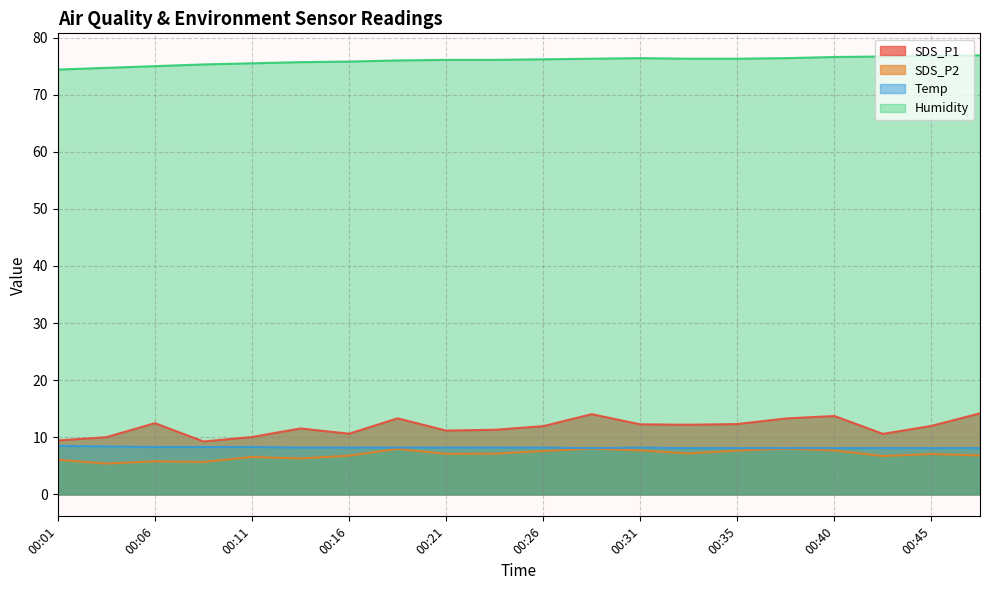

True or false: SDS_P2 and Temp cross at least once.

False